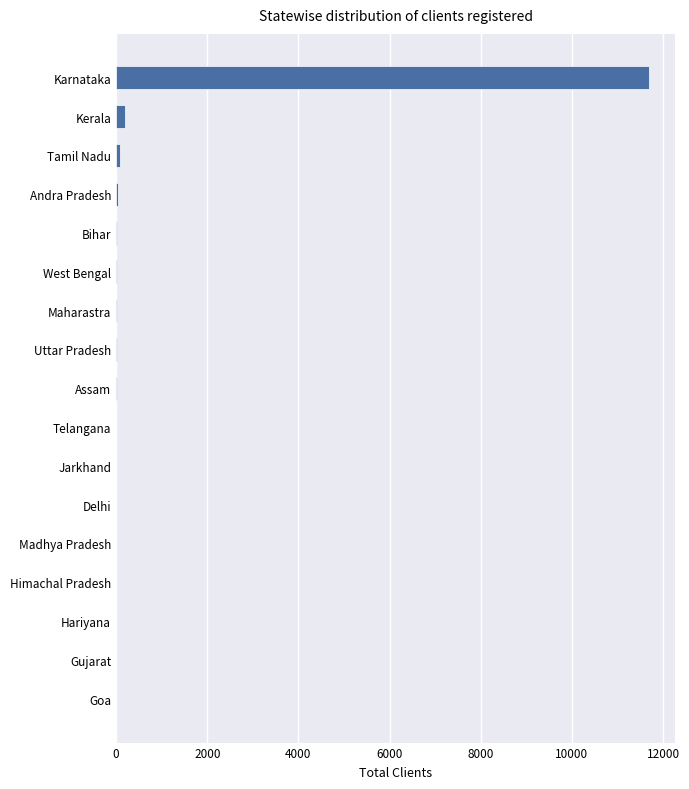

What is the maximum value shown in the chart?

11681